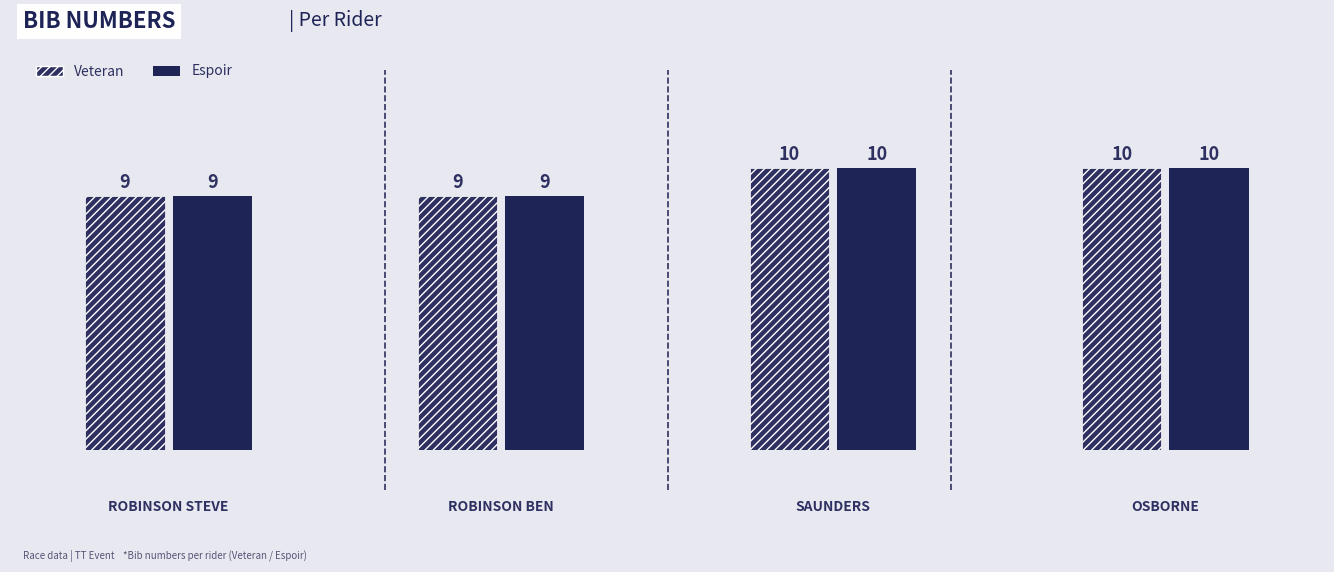

How many values are between 9 and 10?

4